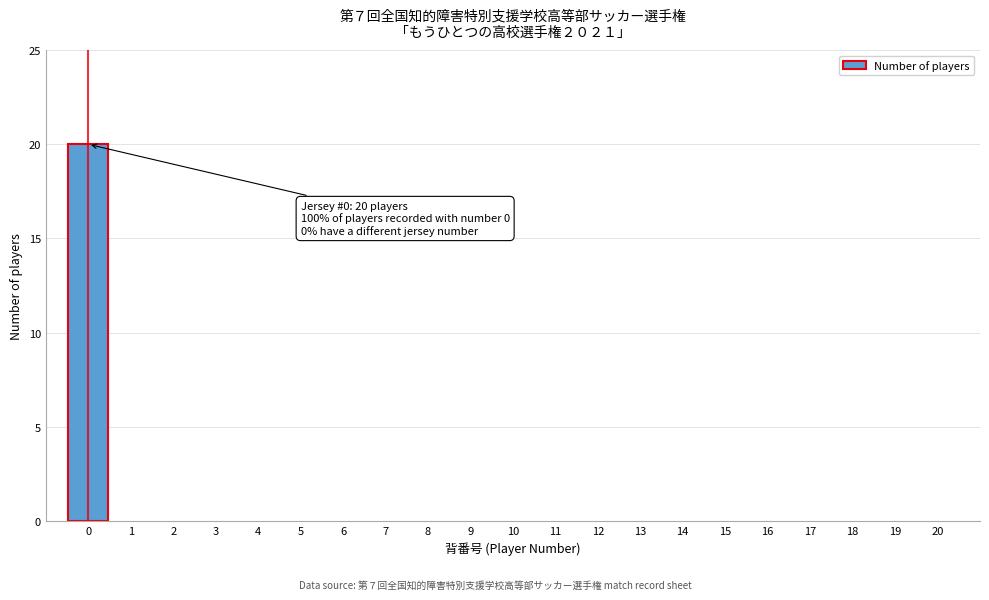

Which range on the x-axis has the tallest bar?

-0.5 to 0.5